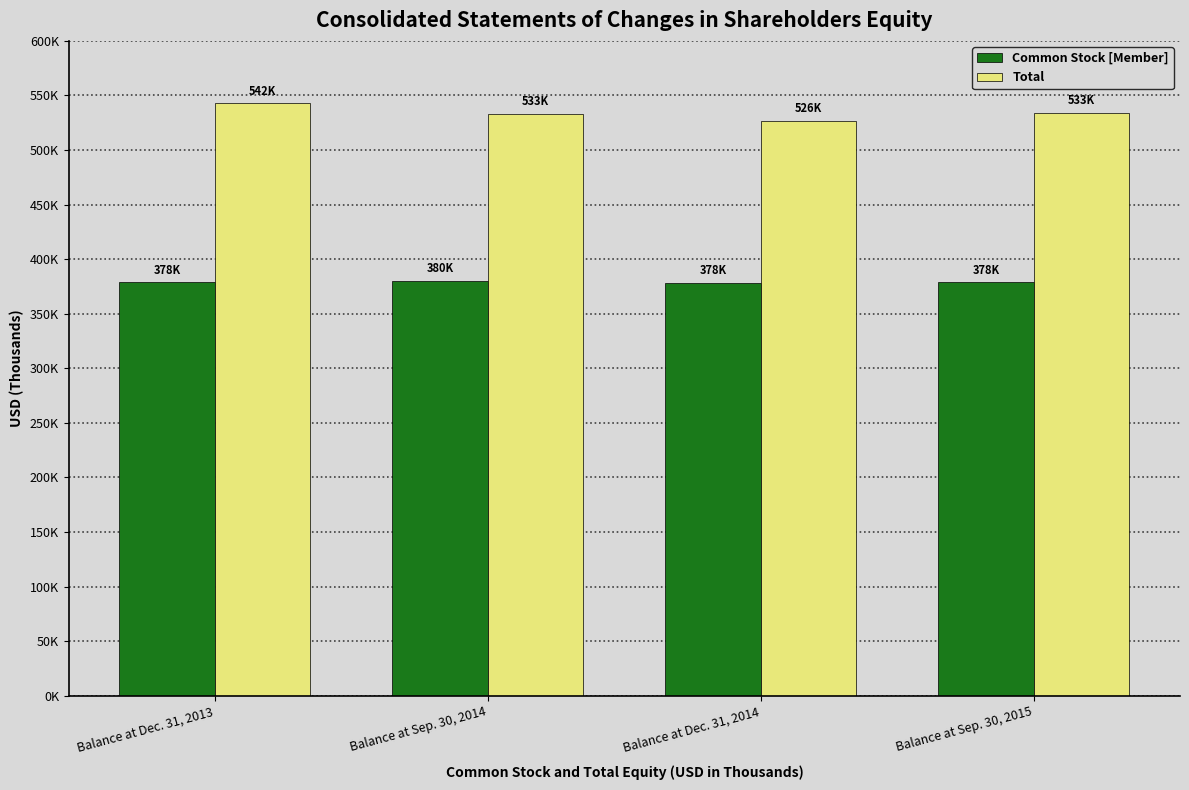

What are all the series names shown in the legend?

Common Stock [Member], Total